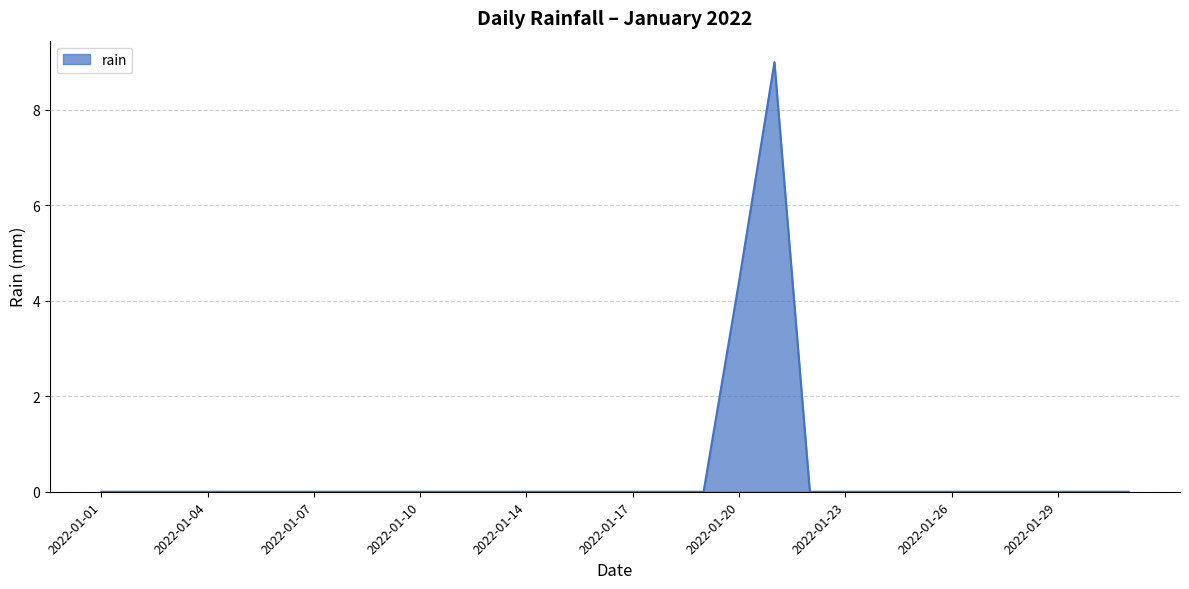

What is the difference between the maximum and minimum values?

9.0